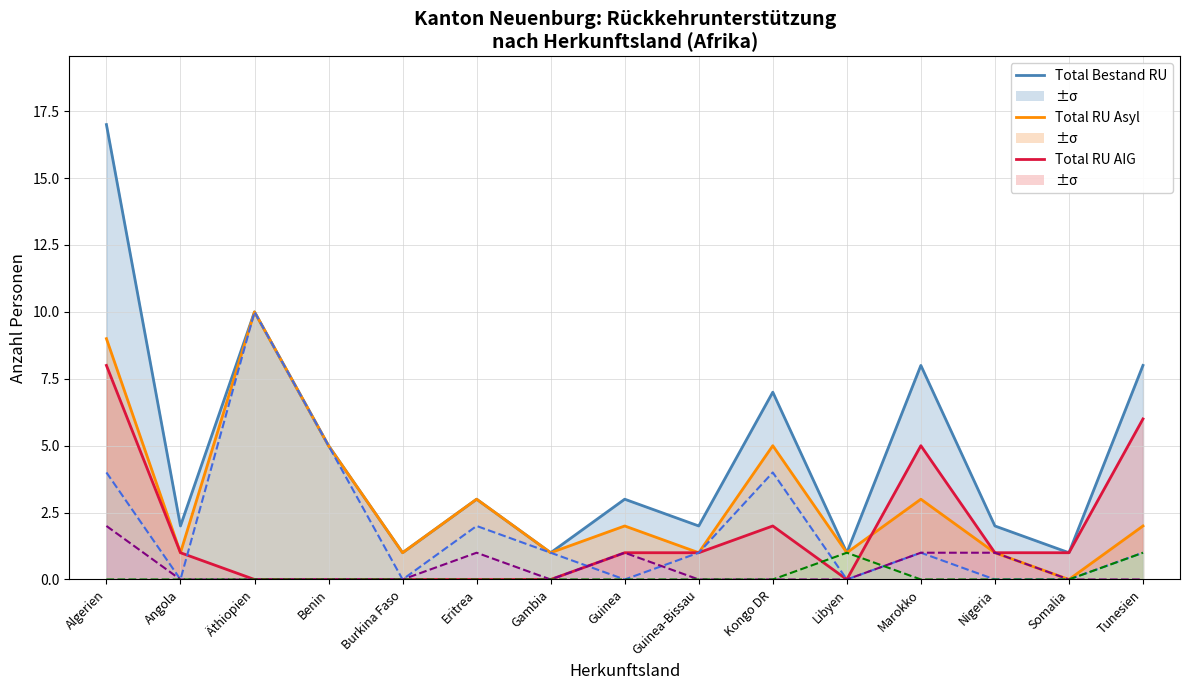

How many interior local peaks does the Spezialfälle Asyl series have?

1